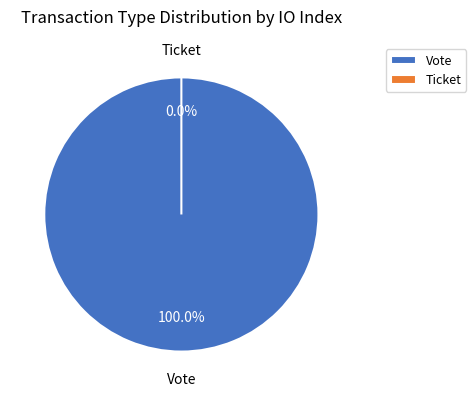

Rank the categories by value from lowest to highest.

Ticket, Vote